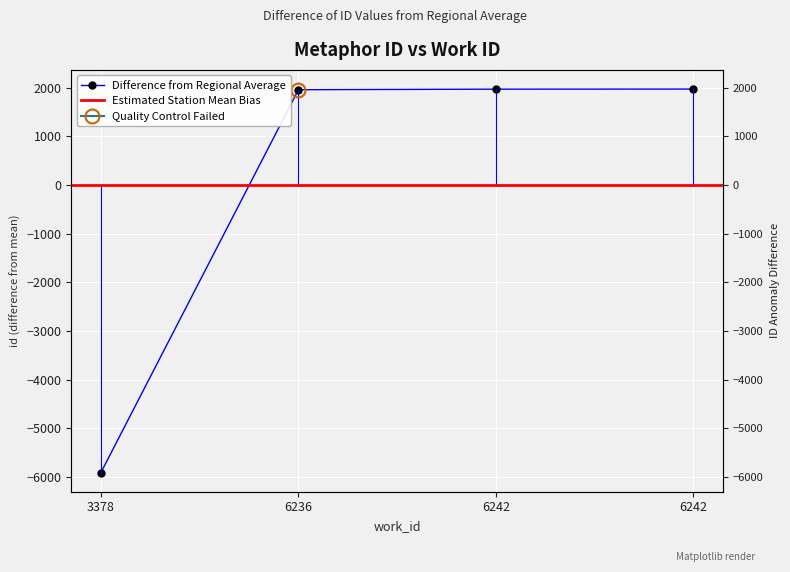

Which has a higher value, 3378 or 6242?

6242